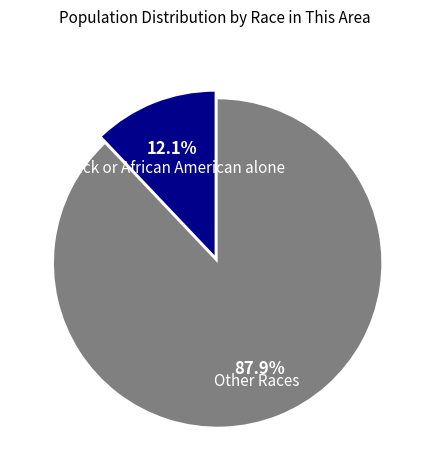

Which category has the biggest portion of the pie?

Other Races